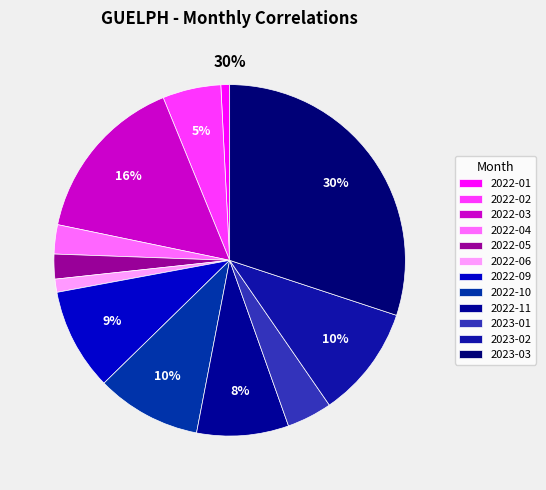

To the nearest percent, what is the difference between the largest and smallest slice percentages?

29%